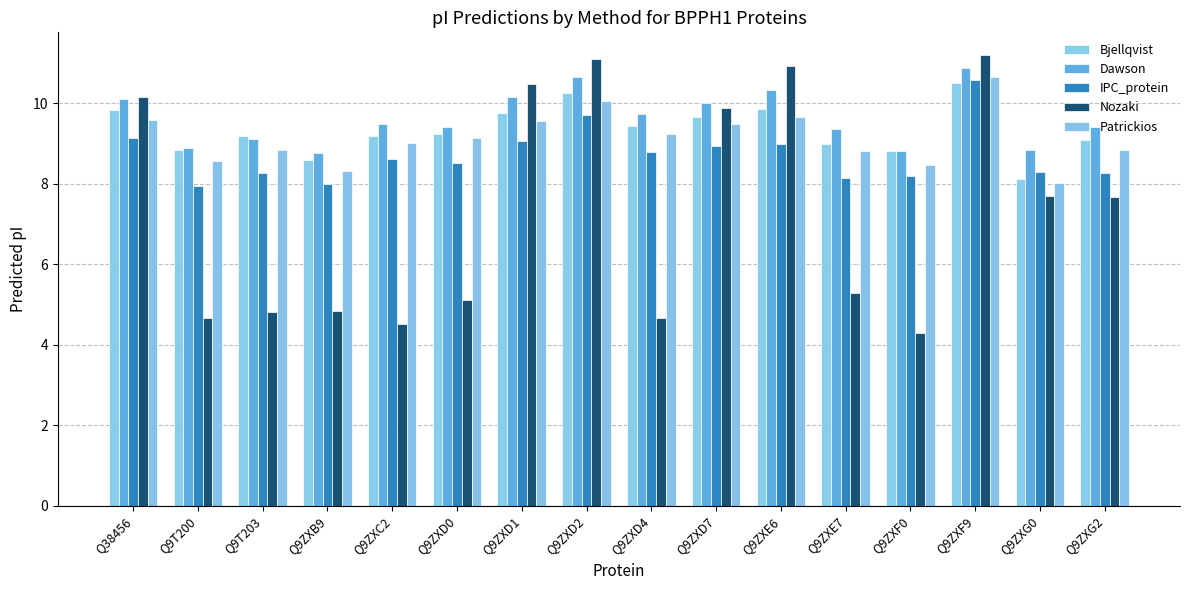

What is the label of the 10th bar from the right?

Q9ZXD1